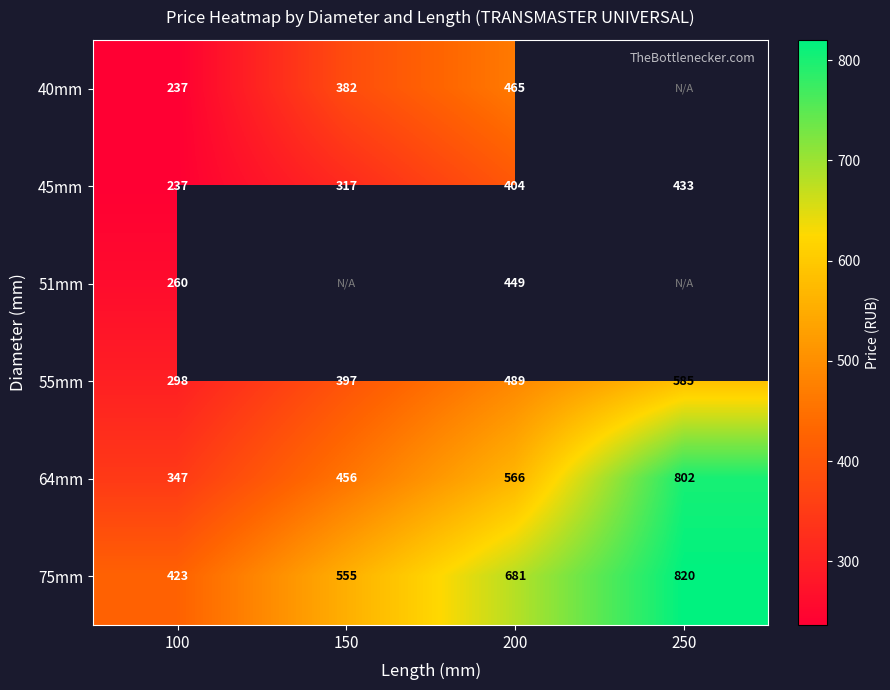

What is the difference between the 75mm values at 100 and 150?

132.0